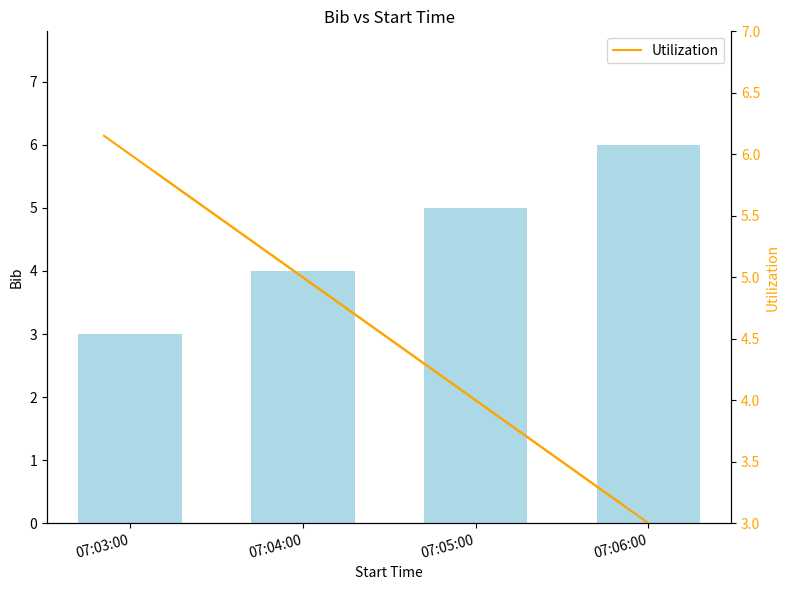

What is the label of the 3rd bar from the left?

07:05:00